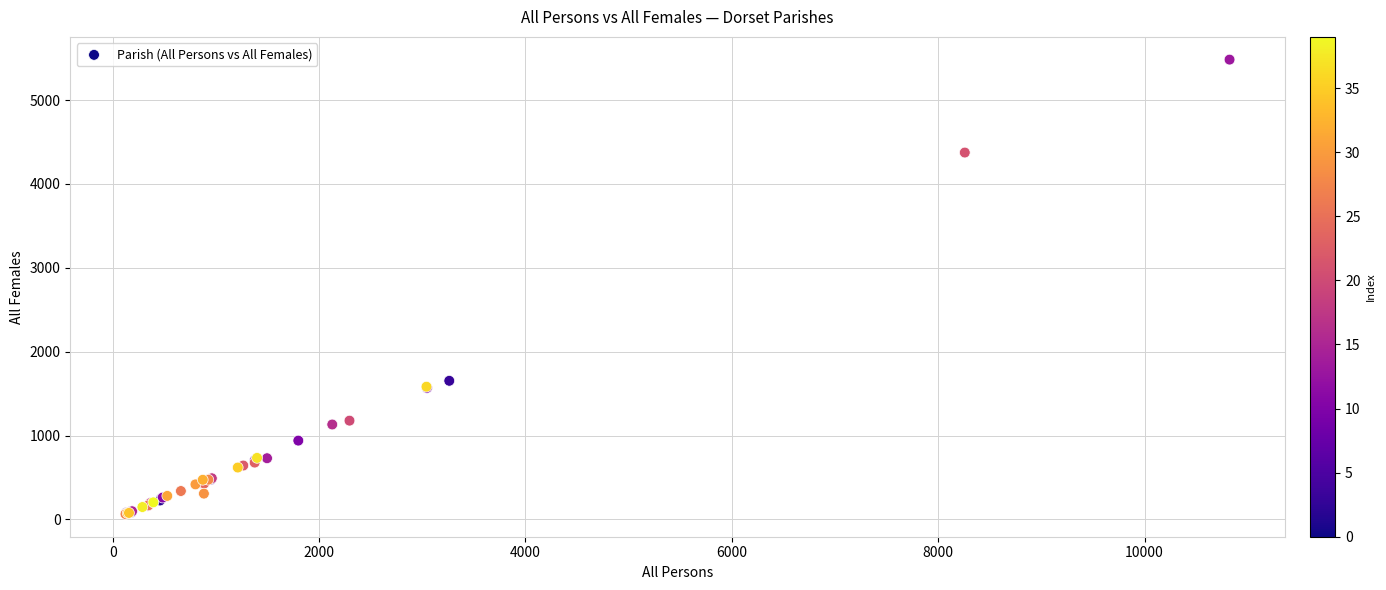

What Y value in the scatter plot is closest to 2773?

1653